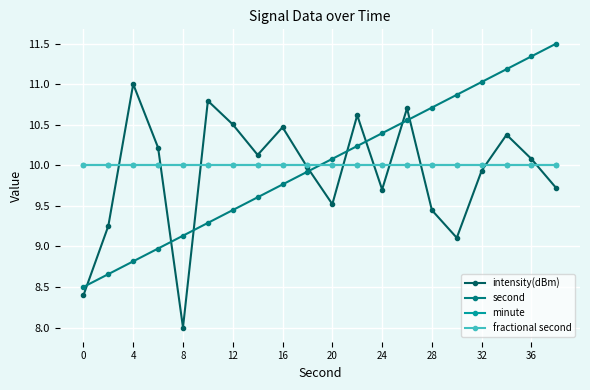

Which series has the largest total across all categories?

second